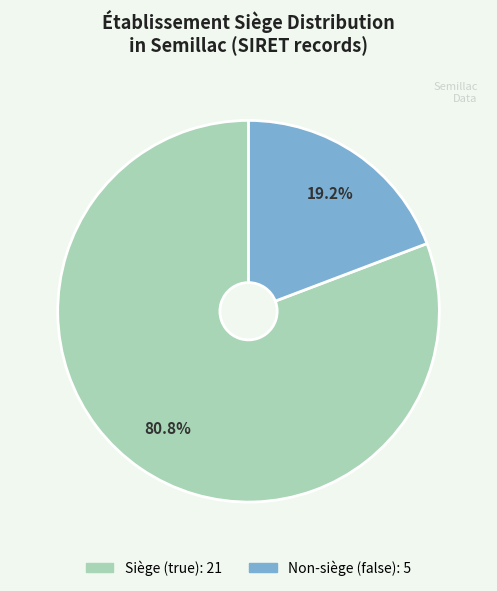

Does any single category account for the majority?

Yes